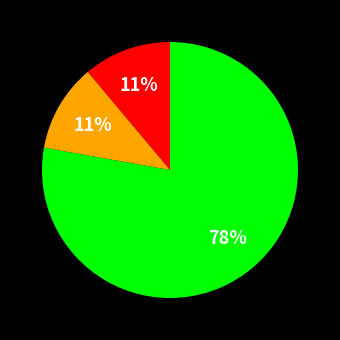

Does any single category account for the majority?

Yes